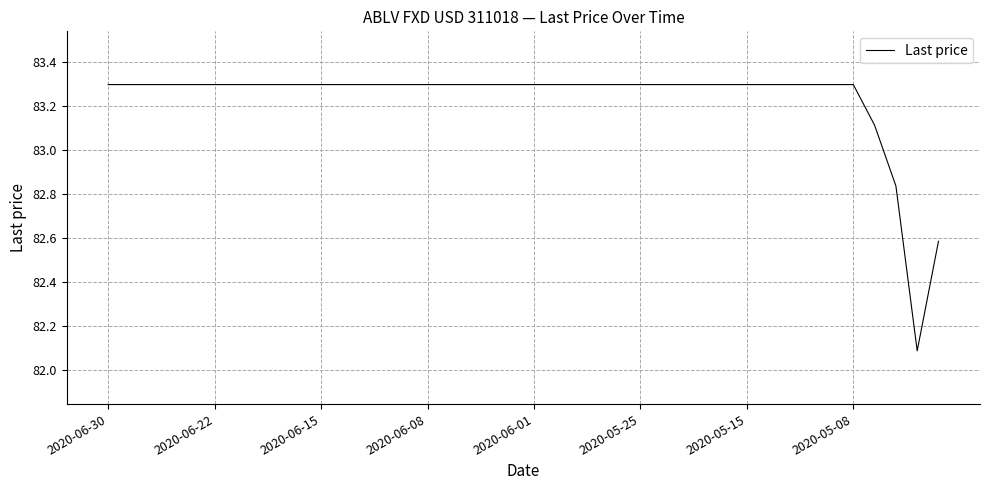

What is the sum of all values?

3329.3